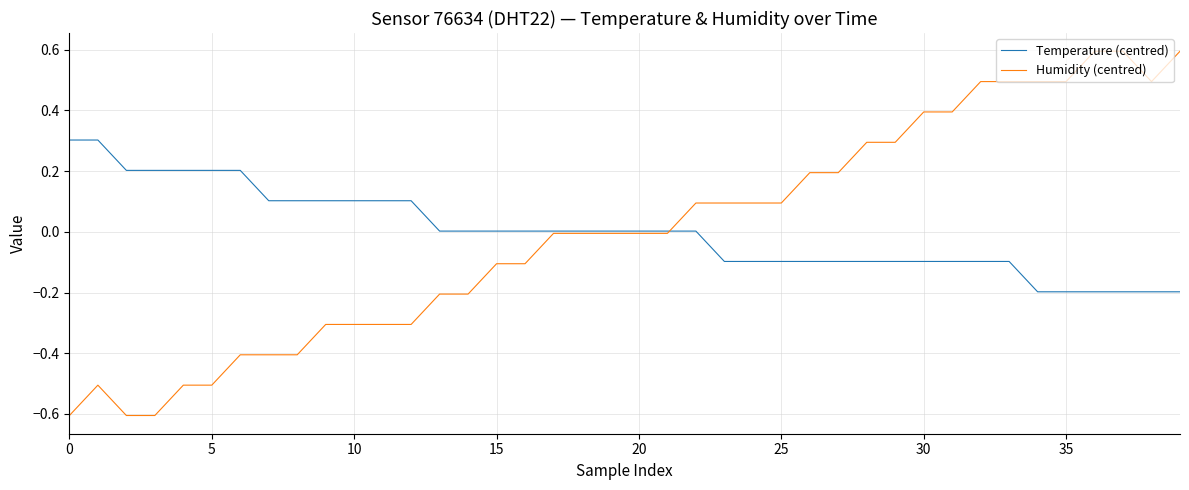

What is the maximum value shown in the chart?

0.6